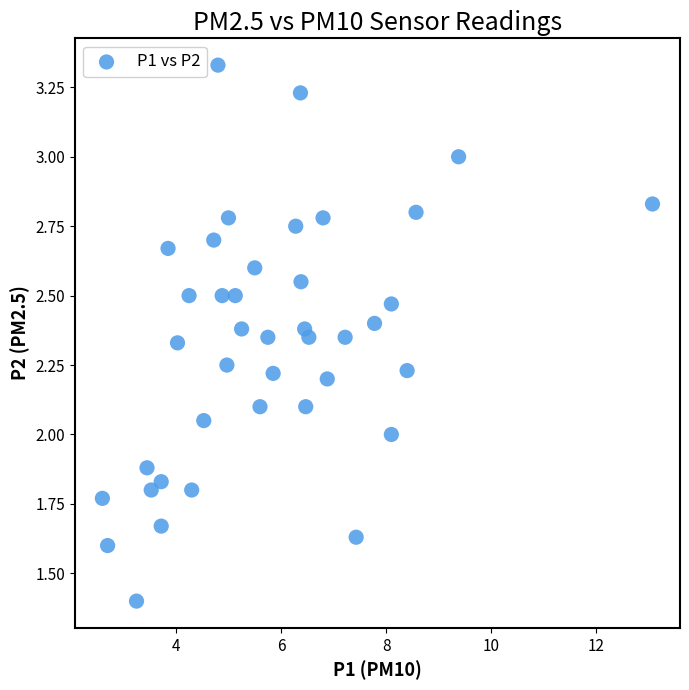

What is the range of X values (max minus min)?

10.5